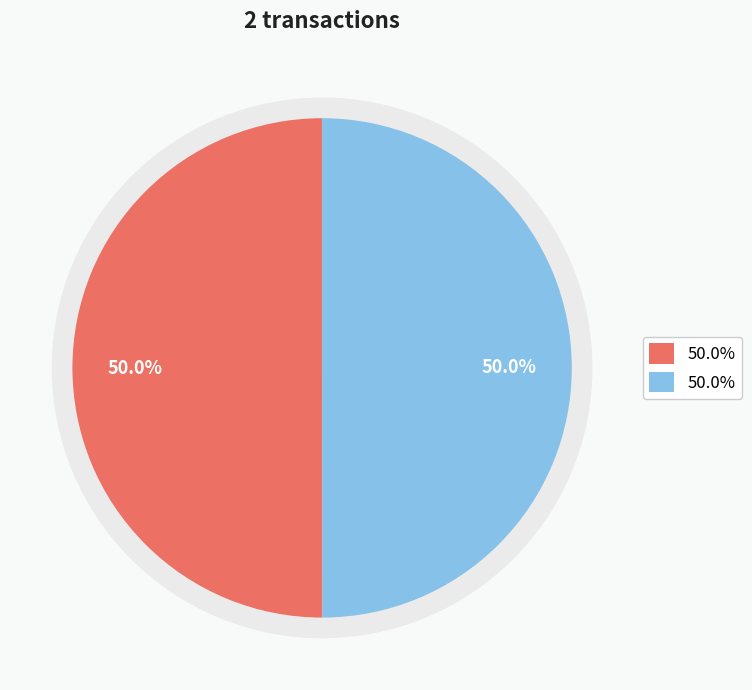

The 452111 slice represents 50% of the pie. True or false?

True